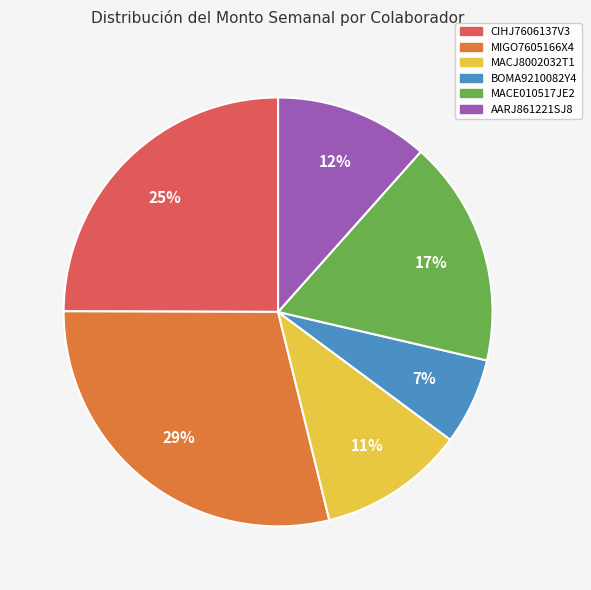

What is the largest slice in the pie chart?

MIGO7605166X4